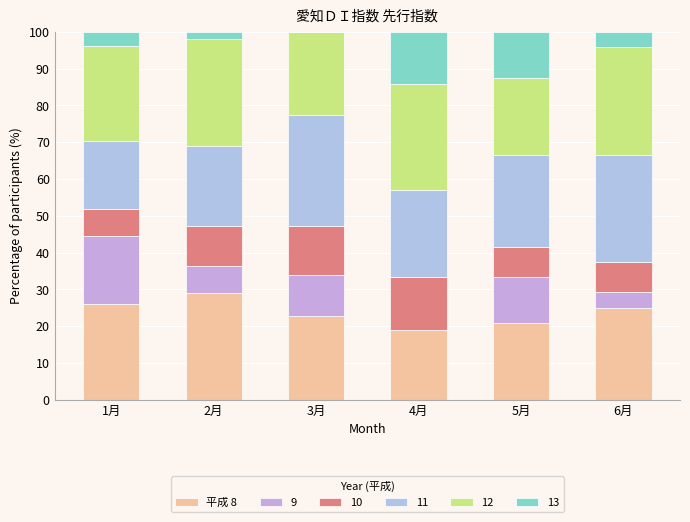

How many categories are shown in the chart?

6